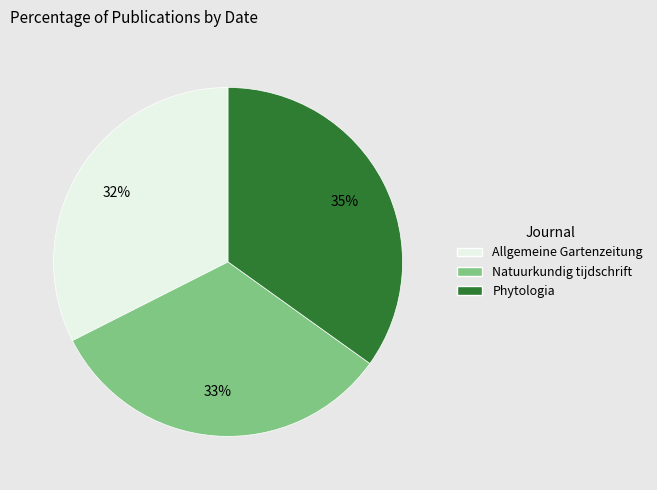

True or false: Allgemeine Gartenzeitung accounts for 19% of the total.

False